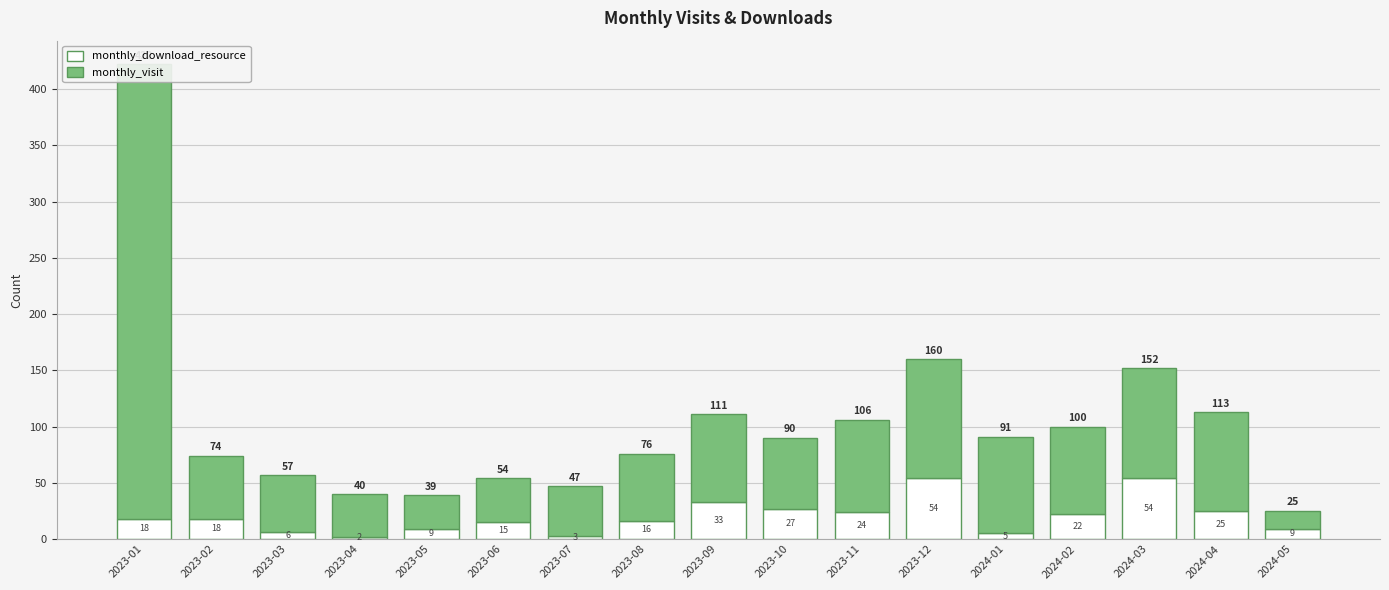

True or false: monthly_visit has a value of 14 at 2023-07.

False